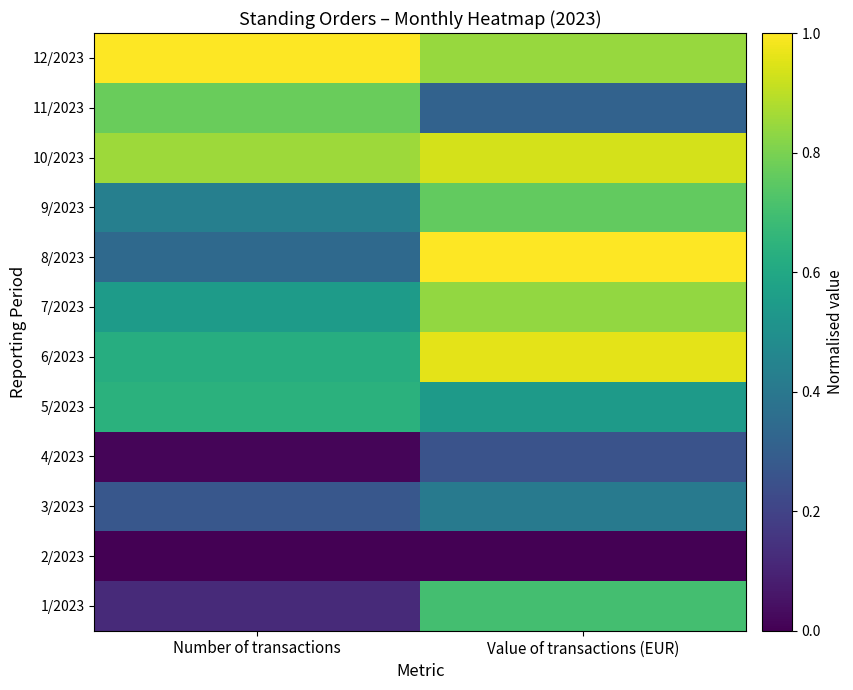

At which category is the sum across all series the highest?

Value of transactions (EUR)